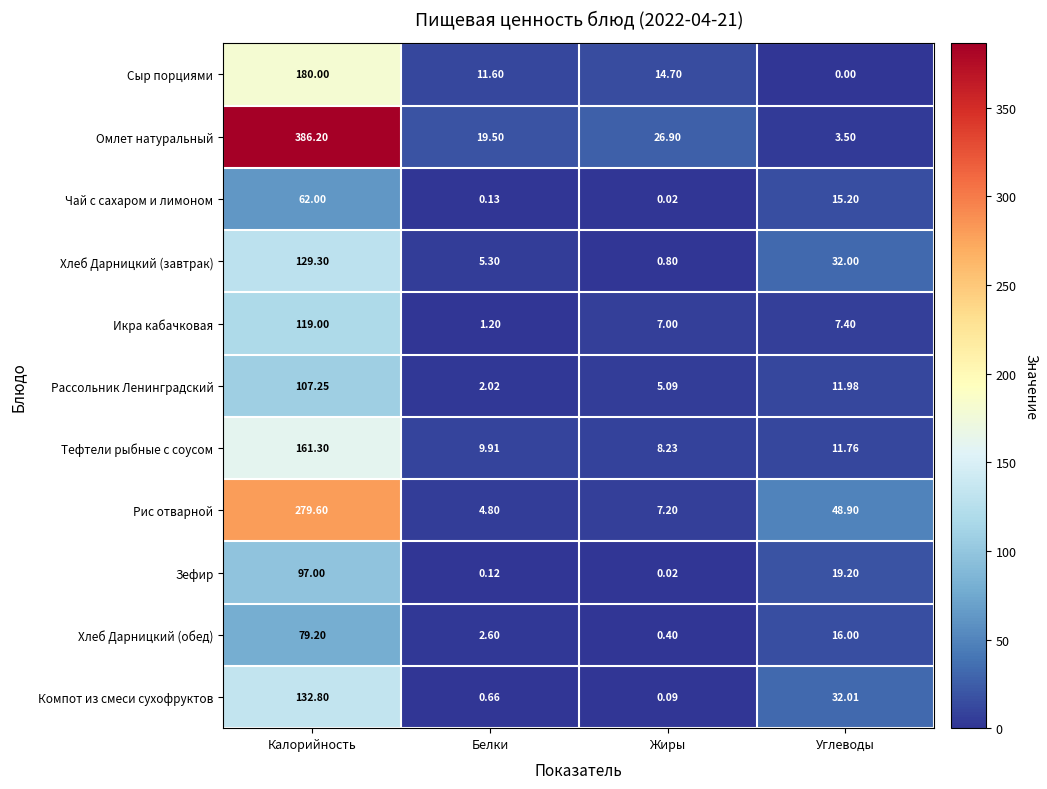

Count the number of data series in this chart.

11